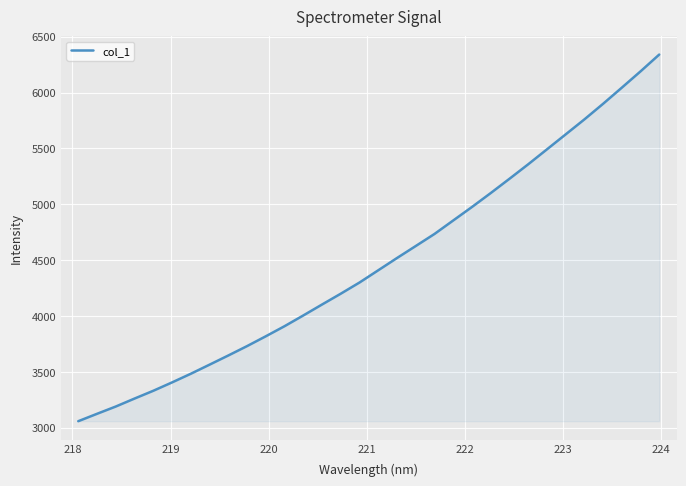

What is the smallest value displayed?

3058.6